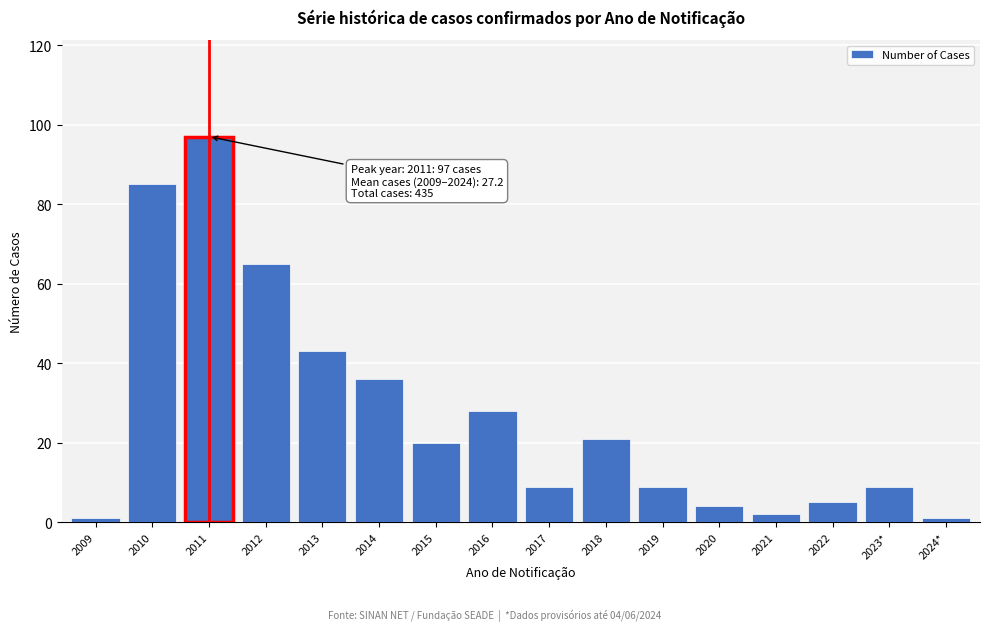

Reading right to left, list all the values displayed in this chart.

2024*=1	2023*=9	2022=5	2021=2	2020=4	2019=9	2018=21	2017=9	2016=28	2015=20	2014=36	2013=43	2012=65	2011=97	2010=85	2009=1